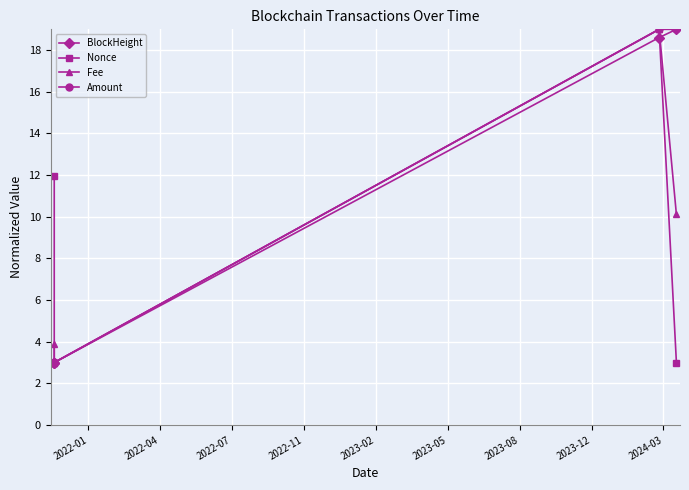

Does the chart have visible grid lines?

Yes